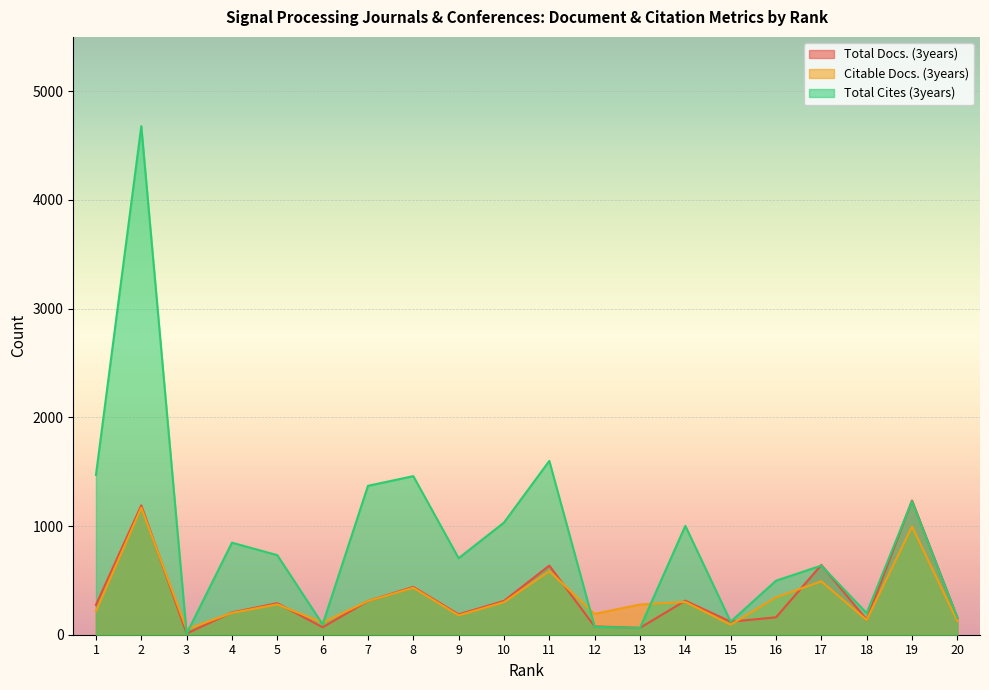

At which label does Citable Docs. (3years) reach its peak?

2